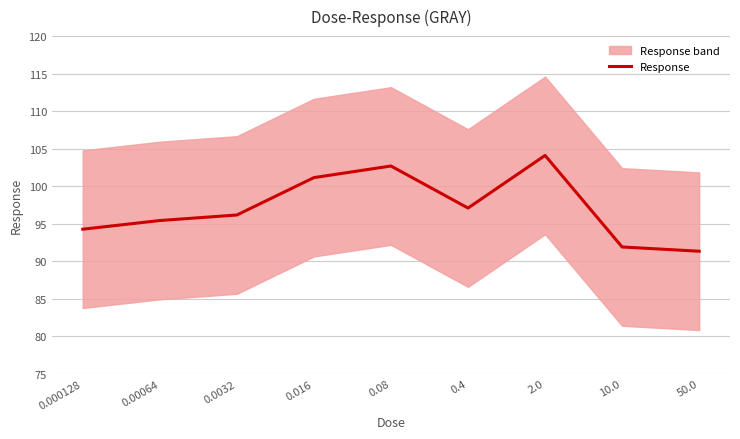

At which label does the data first exceed 96?

0.0032